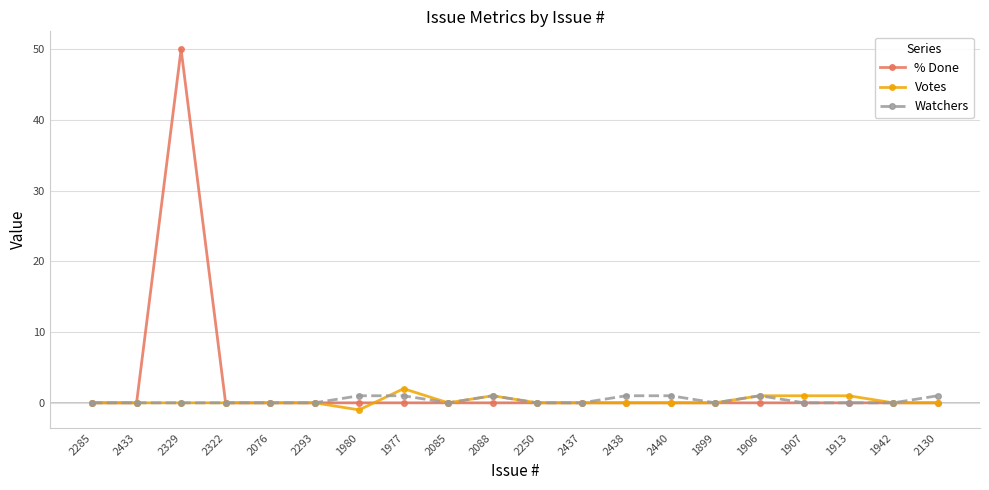

What position from the right is 1913?

3